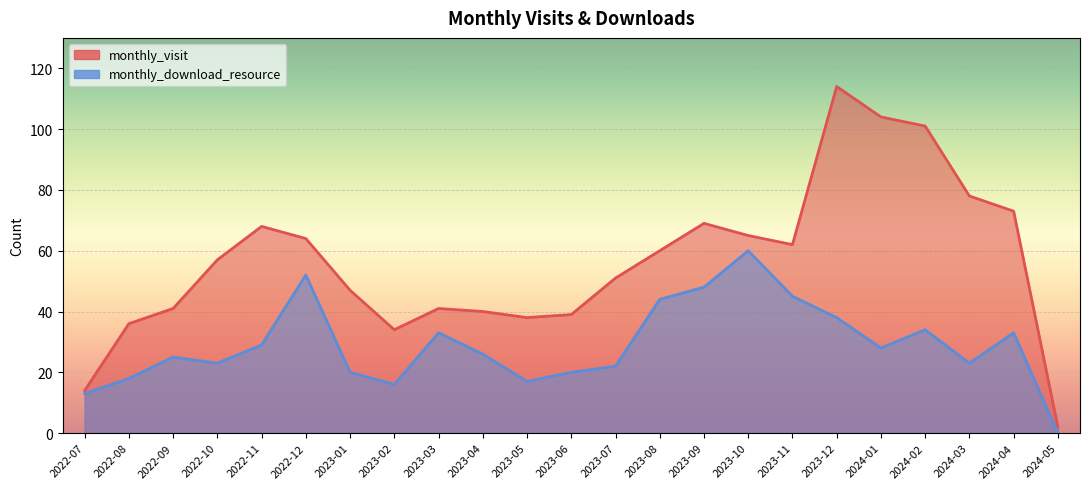

Which series has the widest spread of values?

monthly_visit